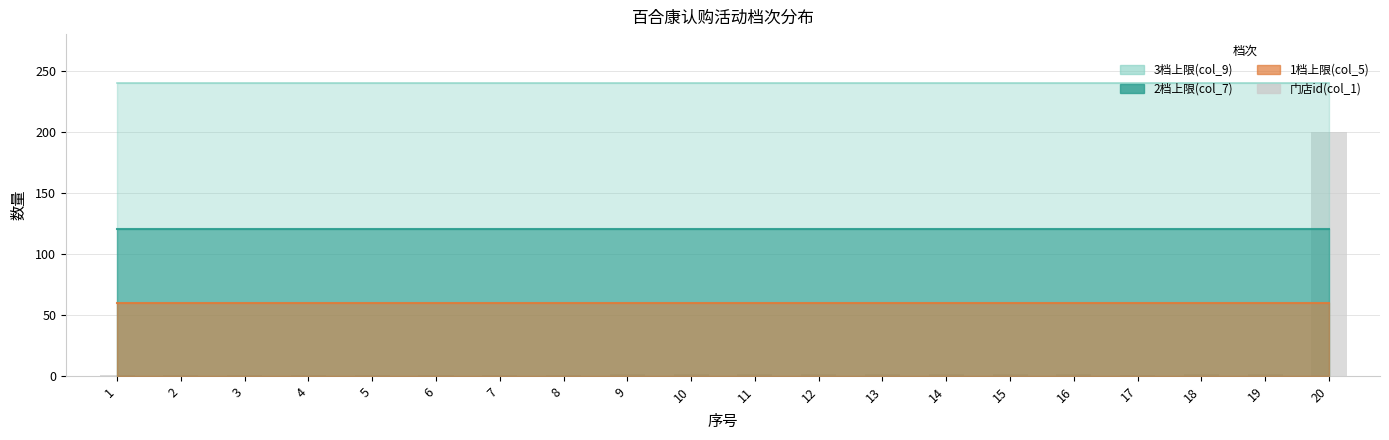

What is the maximum value shown in the chart?

200.0